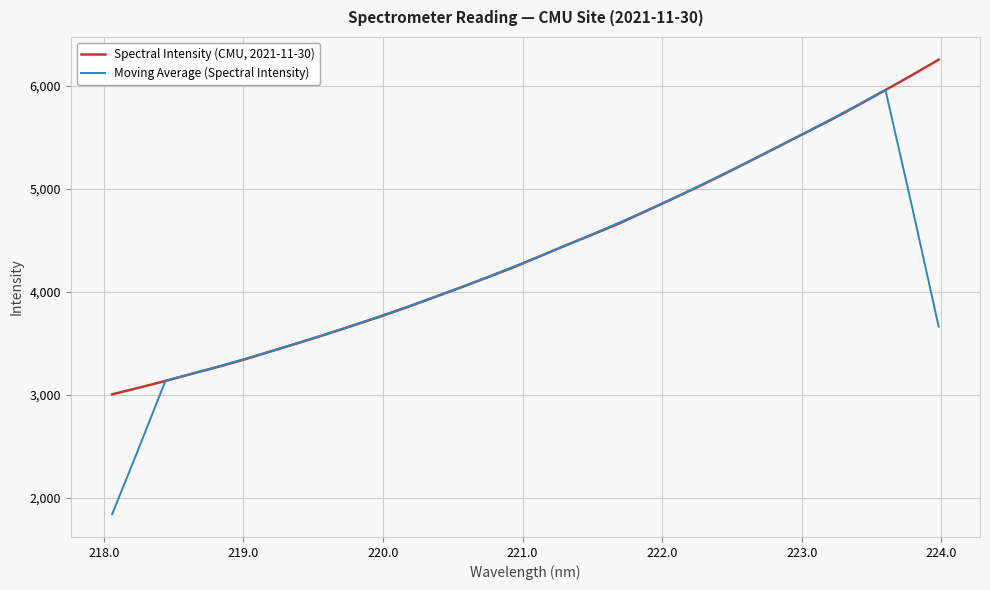

What are all the series names shown in the legend?

Spectral Intensity (CMU, 2021-11-30), Moving Average (Spectral Intensity)